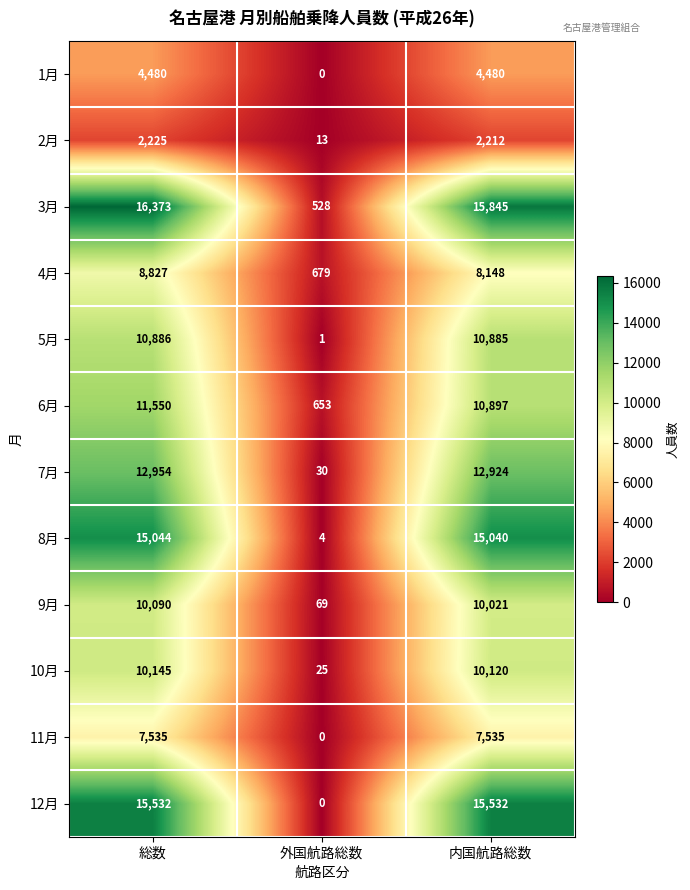

What is the difference between the maximum and minimum values in the 10月 series?

10120